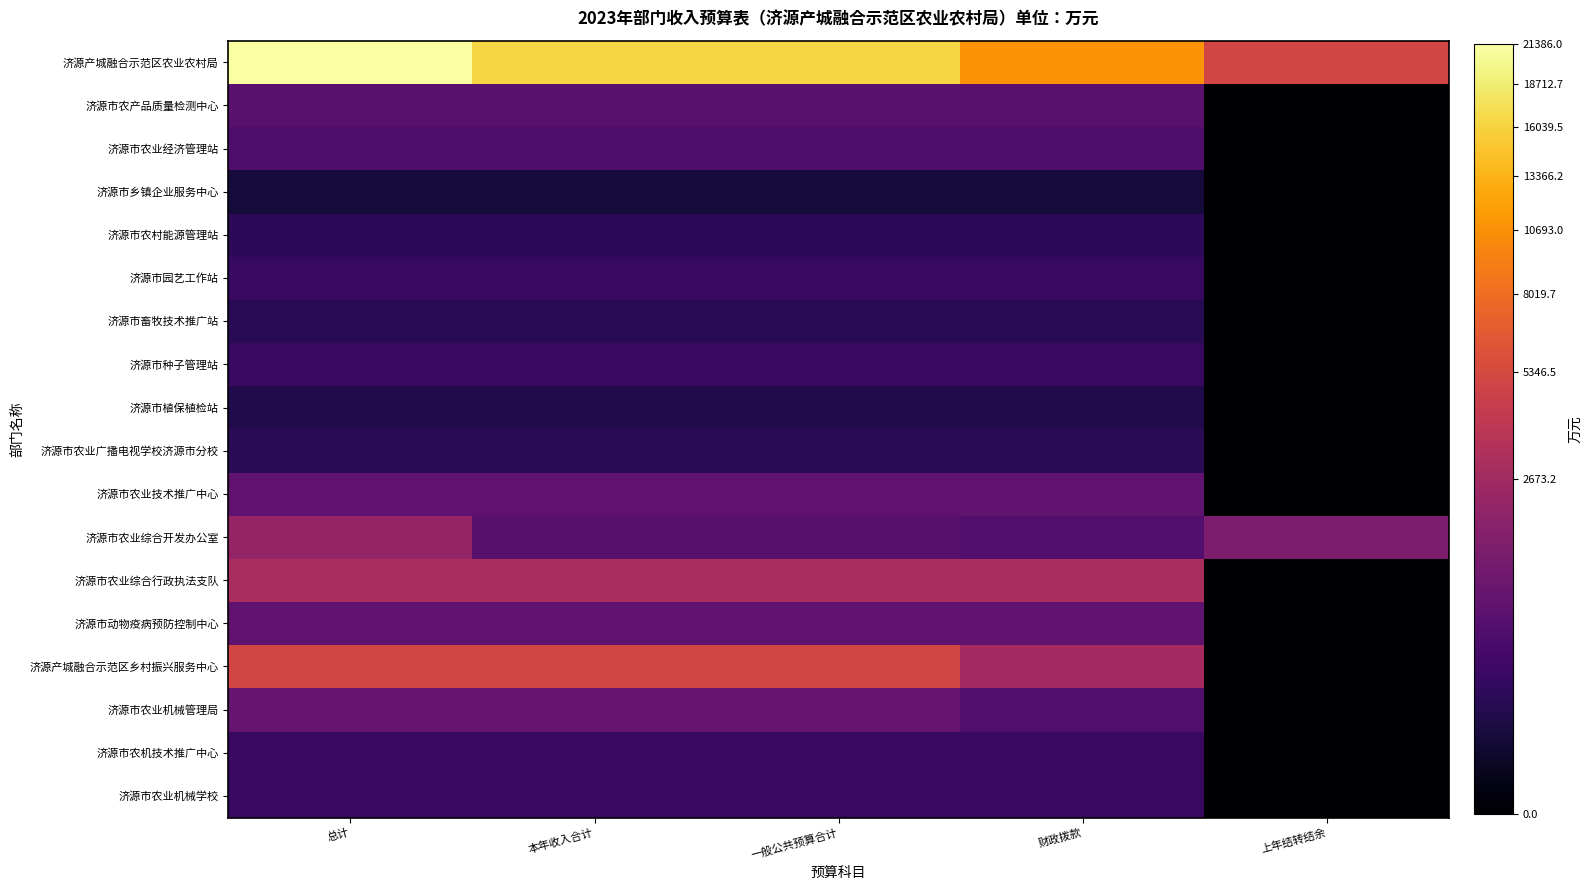

Between 上年结转结余 and 总计, which is larger?

总计